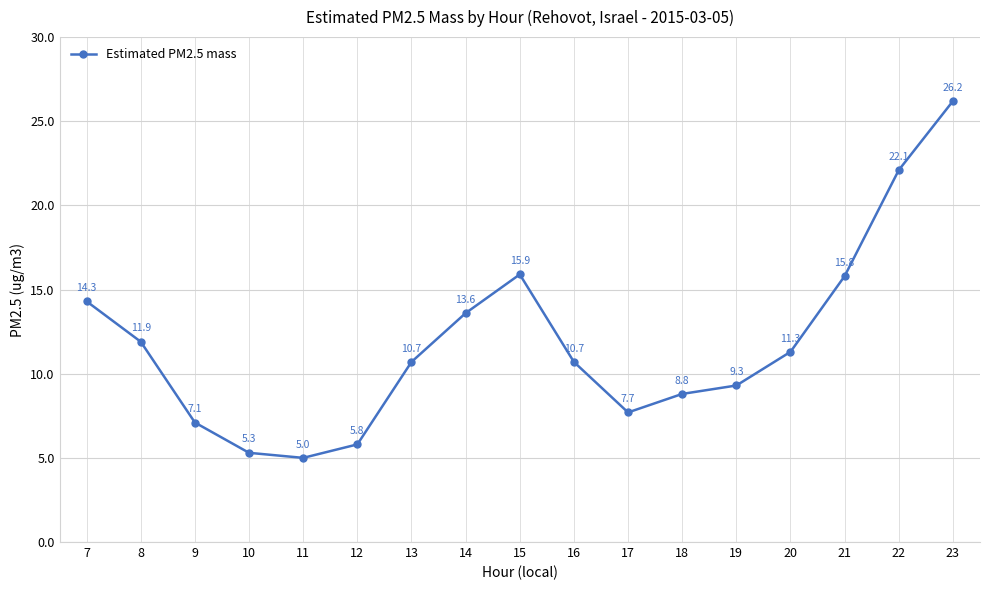

What is the sum of the values at 12 and 10?

11.1